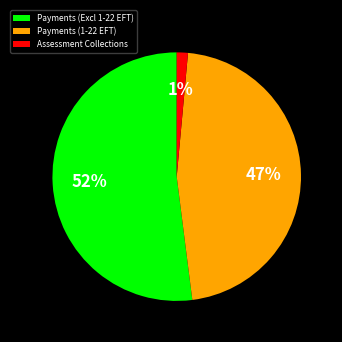

Is it true that Assessment Collections is 1% of the pie?

True